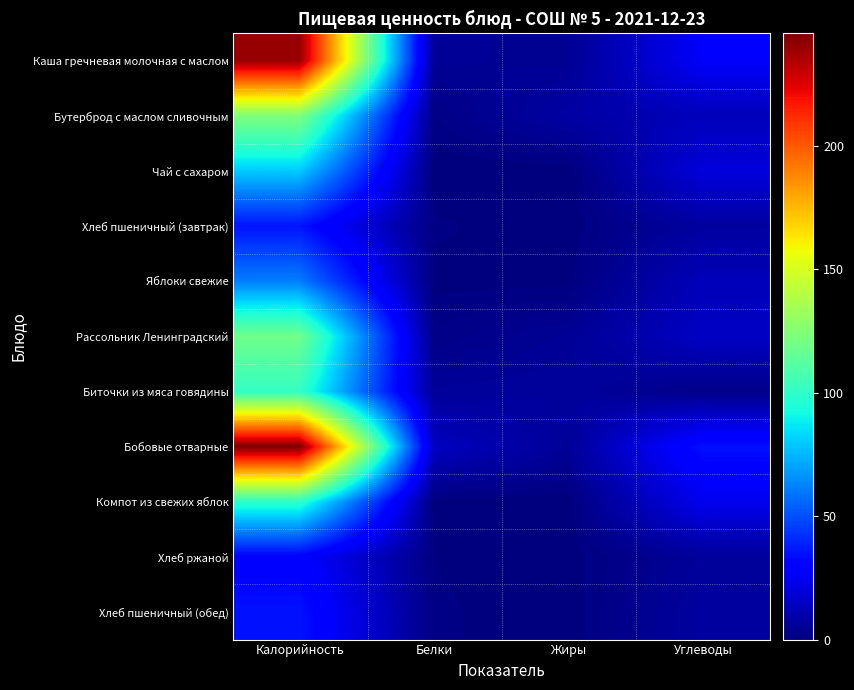

At how many categories does at least one series exceed 83?

1